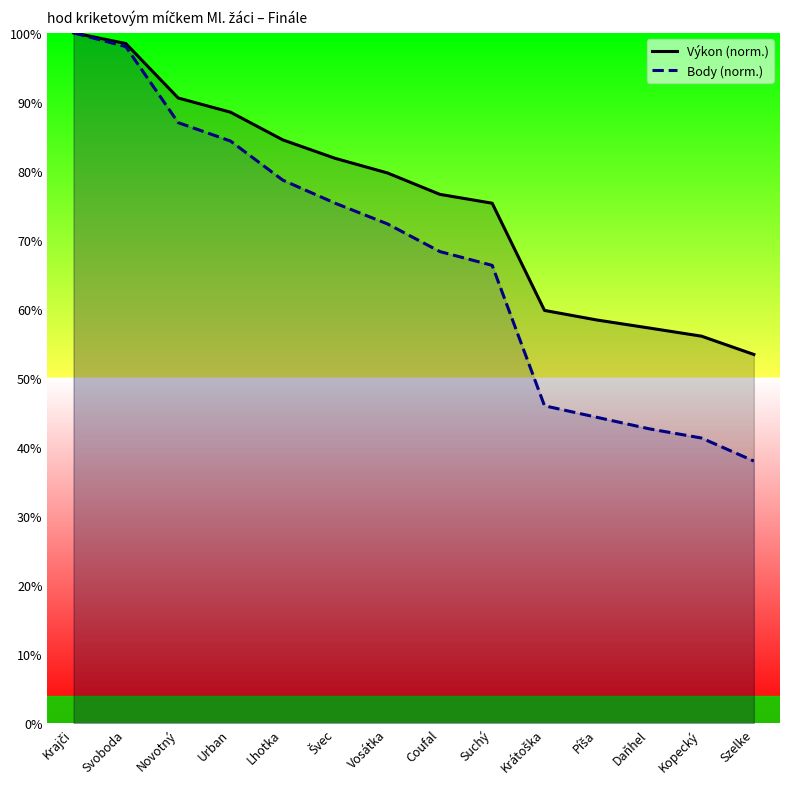

At which category is the sum across all series the highest?

Krajči